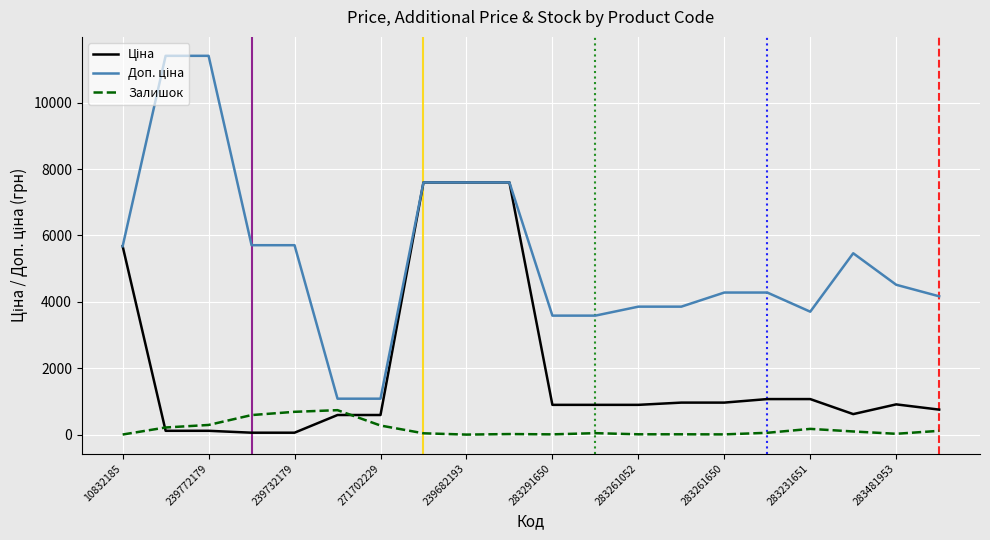

What is the greatest value displayed?

11410.0